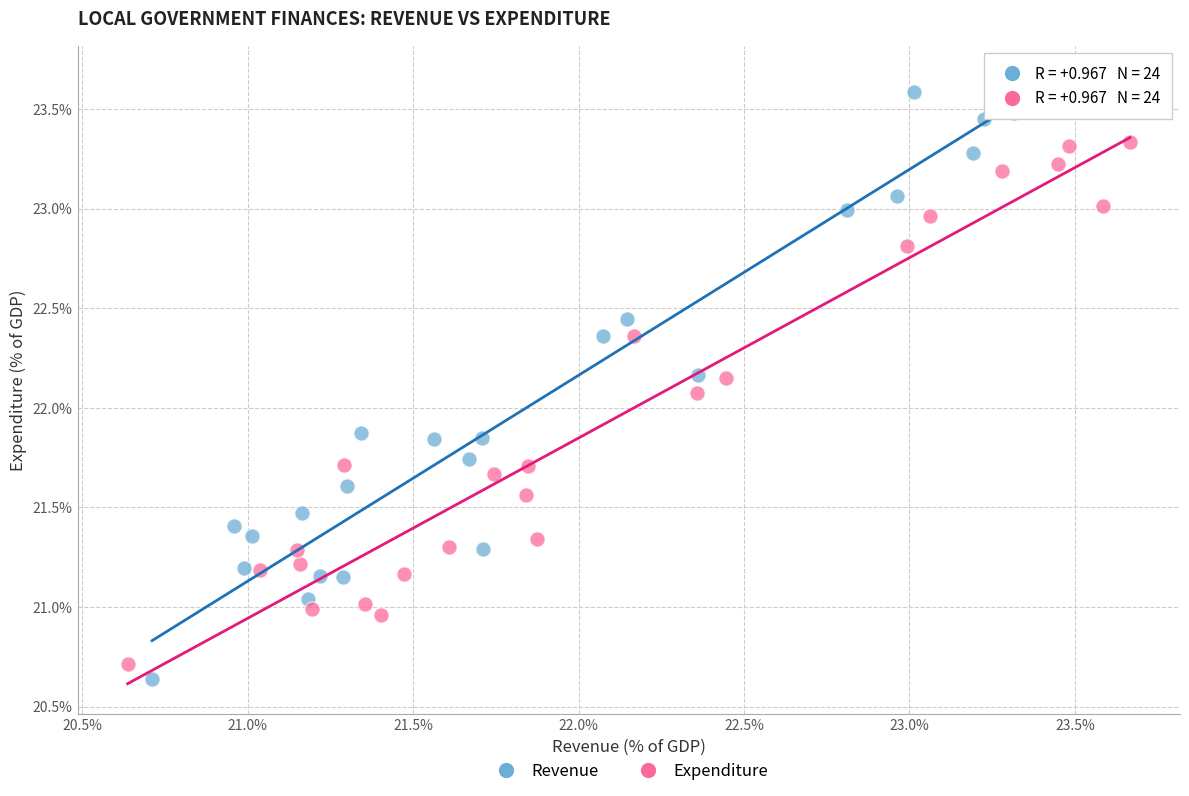

Which series has the widest spread of Y values?

Revenue